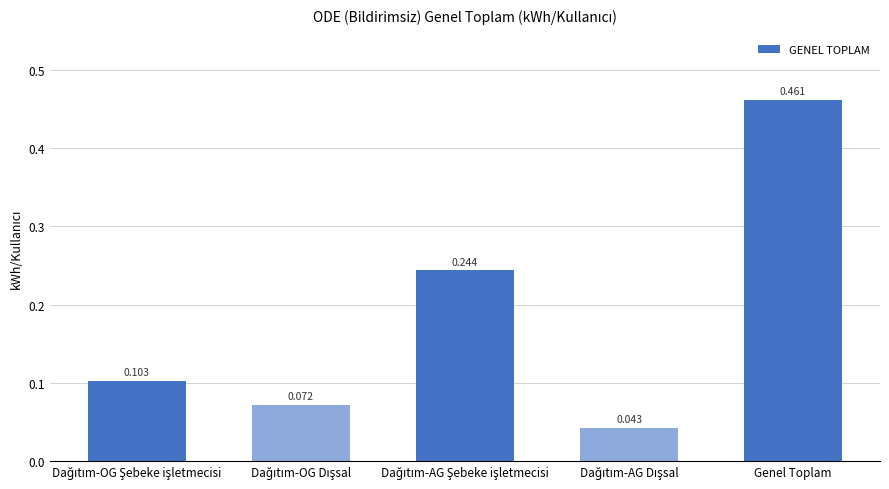

Which category has the highest value across all series?

Genel Toplam